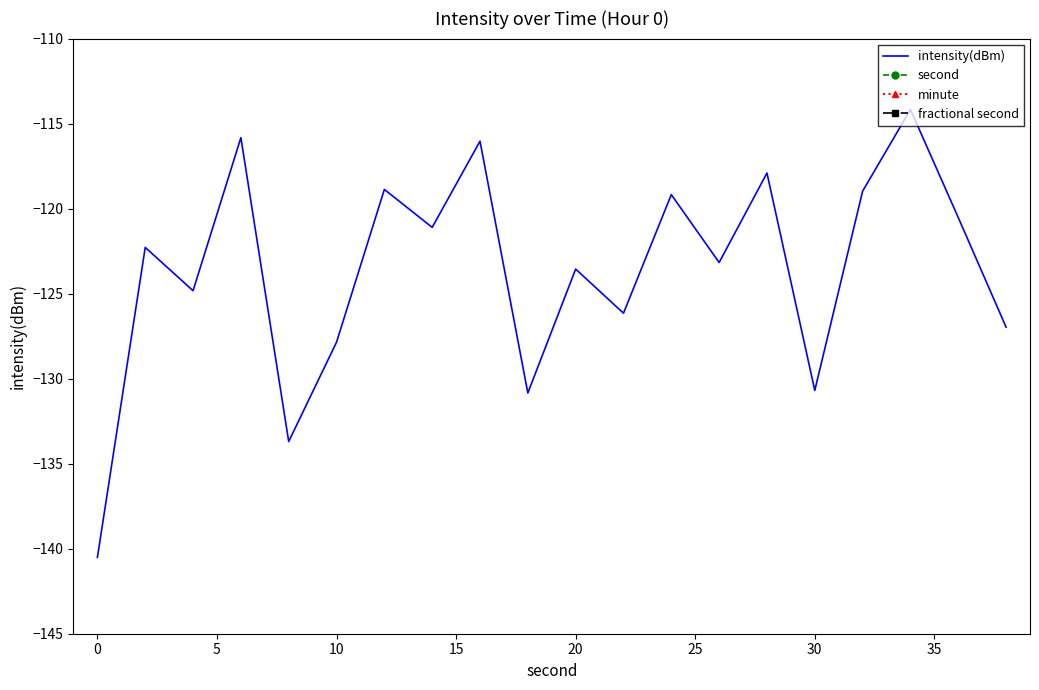

What is the maximum value for intensity(dBm)?

-114.2